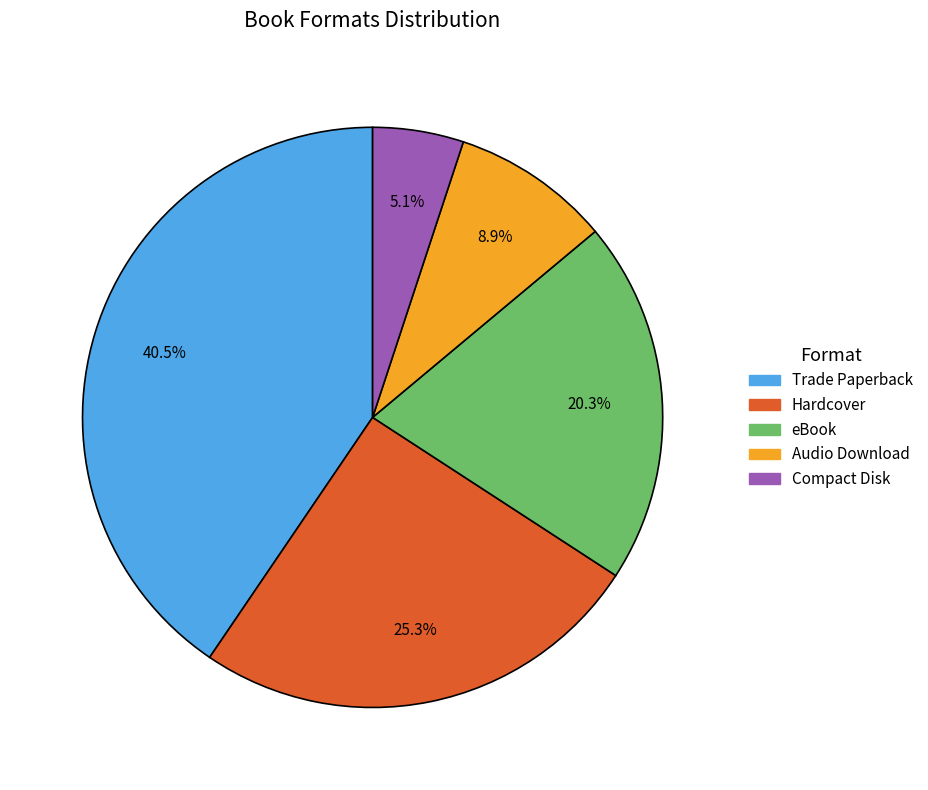

Is there any slice that represents more than half of the pie?

No